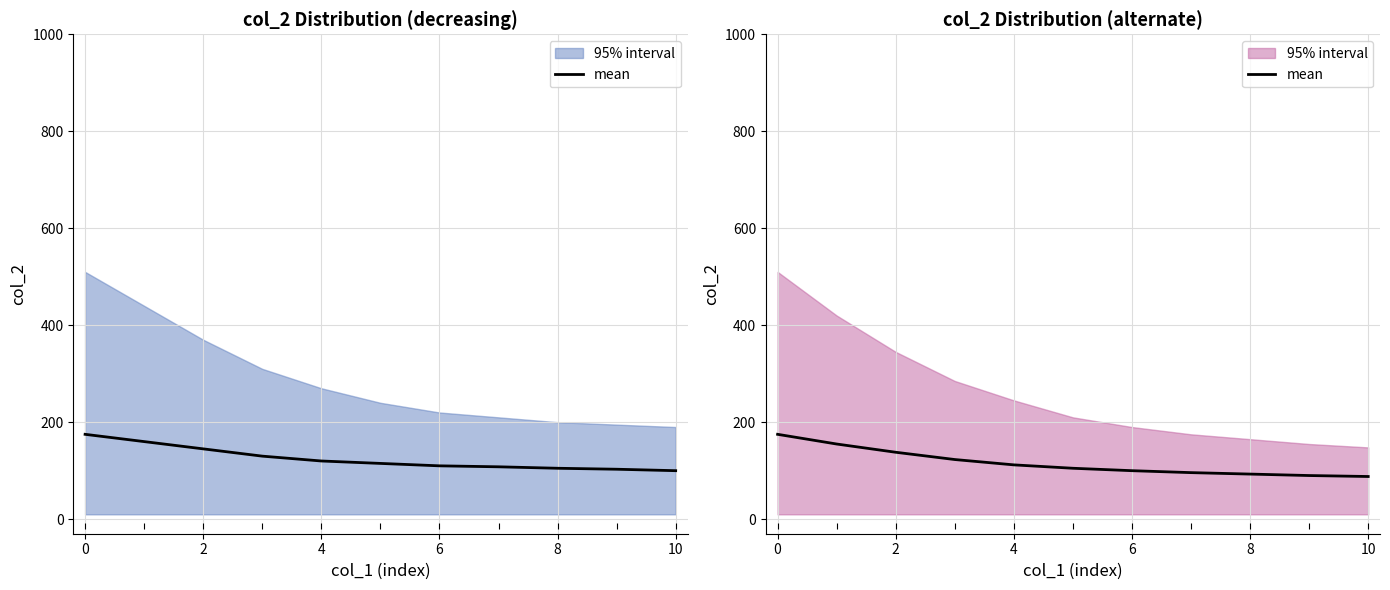

How many data points does each series have?

11